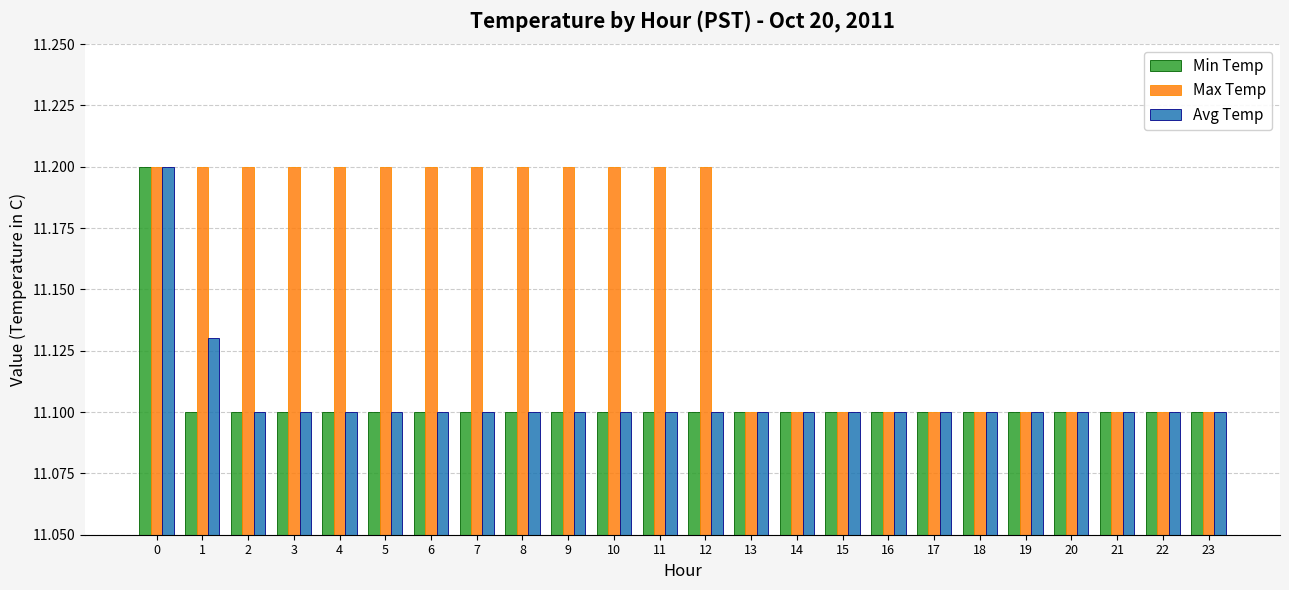

Are the bars horizontal?

No